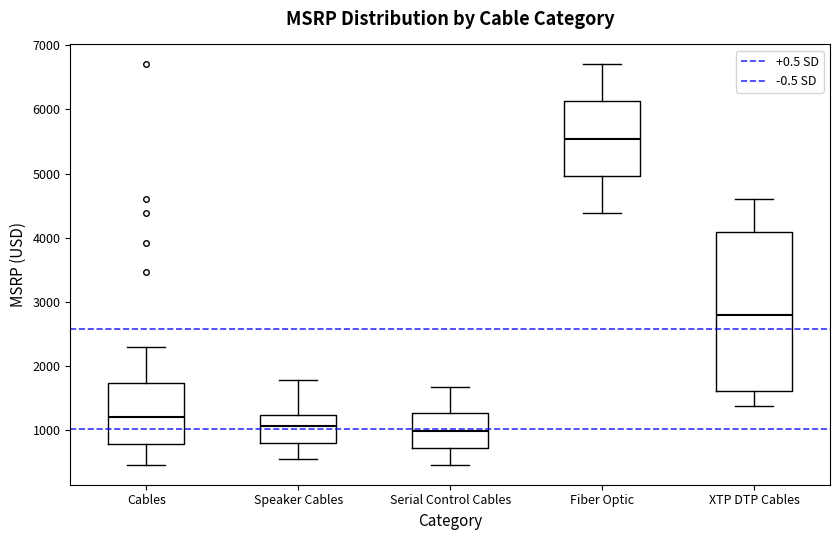

Reading left to right, read every box against the y-axis: the position of its median line, the range the box covers, and the ends of its whiskers. The values are not printed on the chart, so give them approximately, as read against the axis.

Cables: median 1200, box 800 to 1700, whiskers 500 to 2300
Speaker Cables: median 1100, box 800 to 1200, whiskers 600 to 1800
Serial Control Cables: median 1000, box 700 to 1300, whiskers 500 to 1700
Fiber Optic: median 5500, box 5000 to 6100, whiskers 4400 to 6700
XTP DTP Cables: median 2800, box 1600 to 4100, whiskers 1400 to 4600